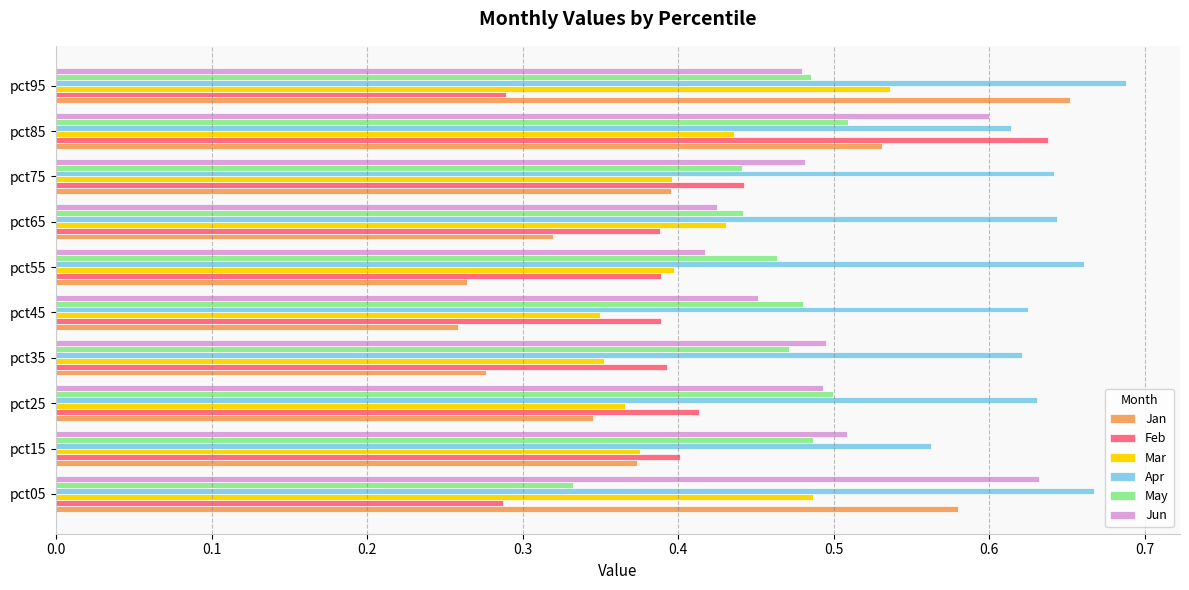

Which category has the highest value in the May series?

pct85